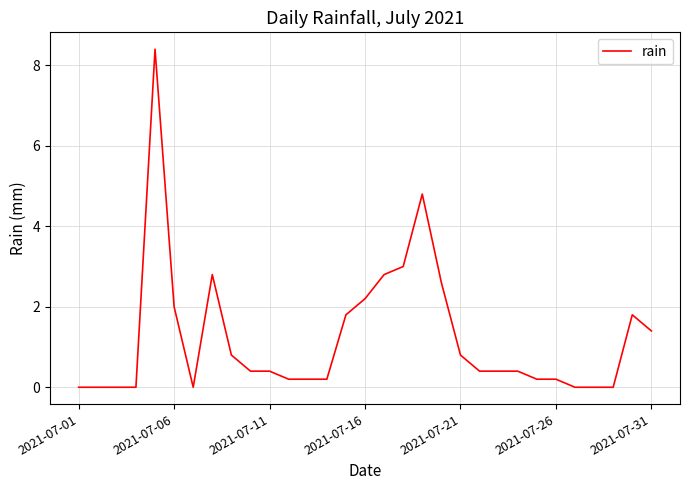

What is the difference between the maximum and minimum values?

8.4